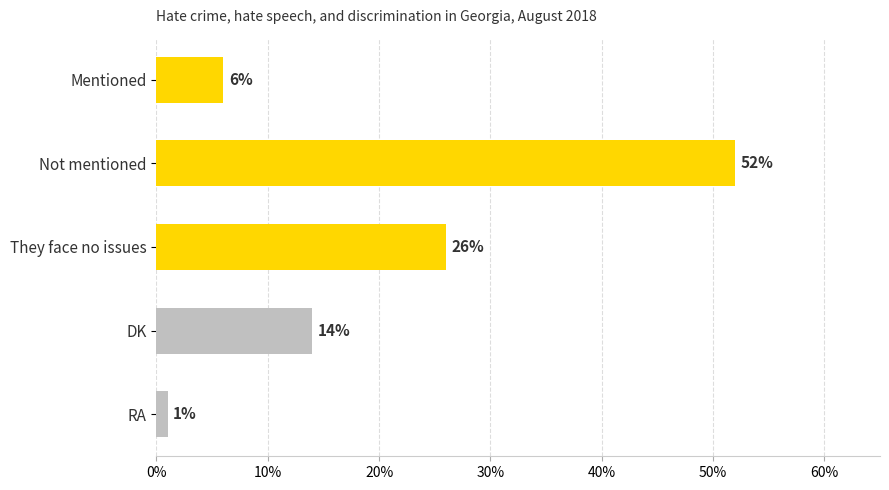

What is the greatest value displayed?

52